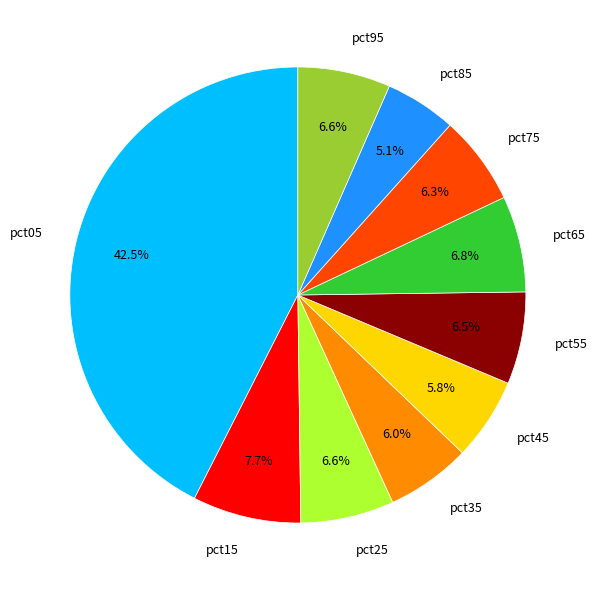

What is the smallest slice in the pie chart?

pct85